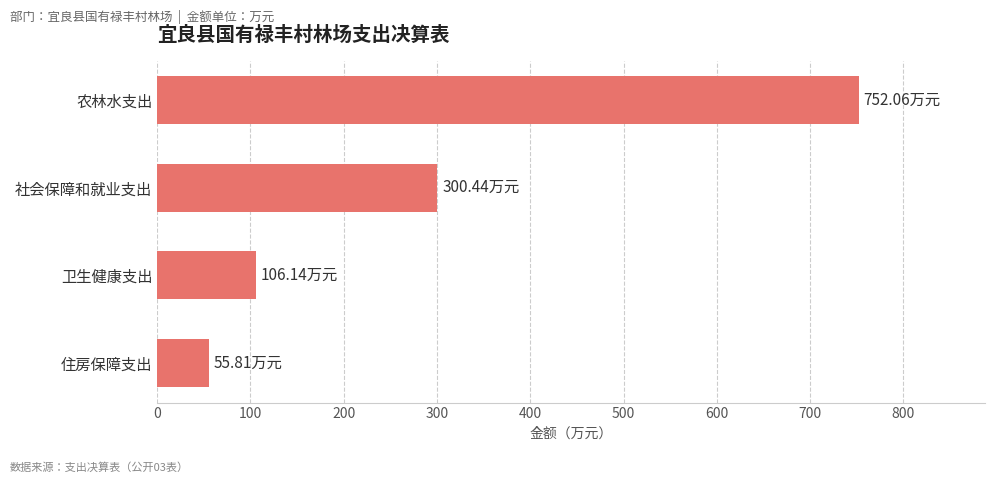

At which label is the value closest to 403?

社会保障和就业支出